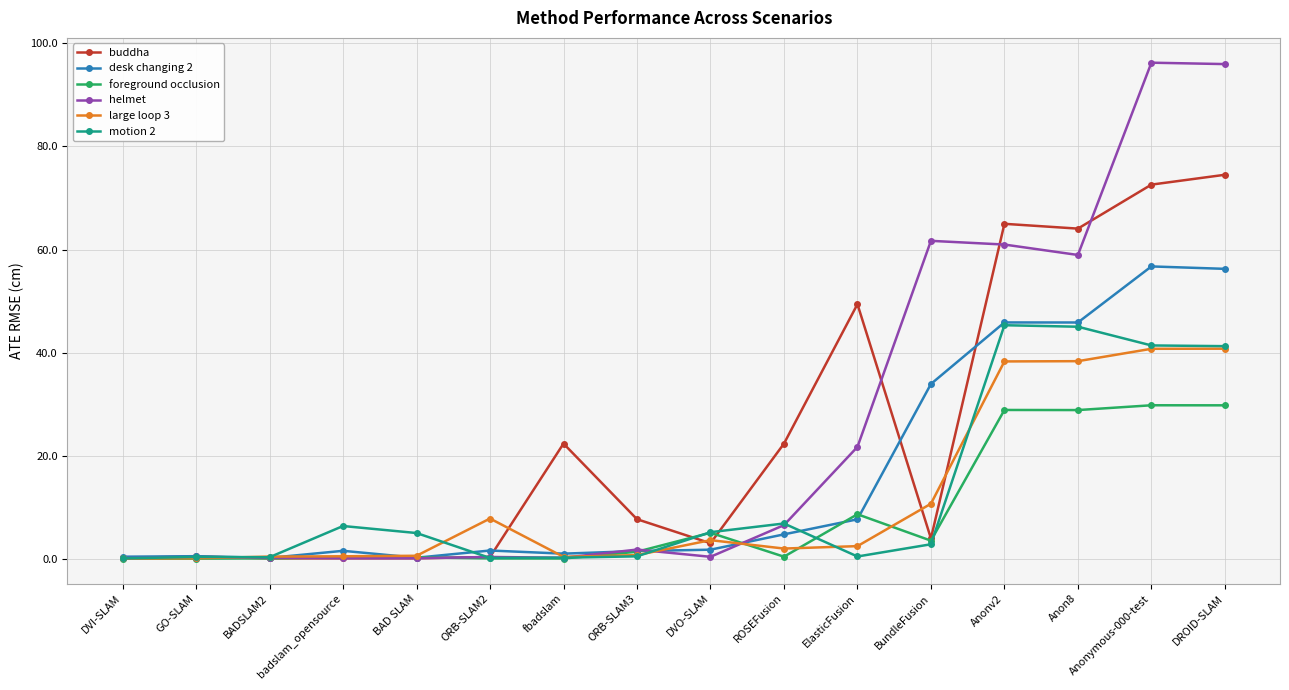

List the series in order of their peak value, highest first.

helmet, buddha, desk changing 2, motion 2, large loop 3, foreground occlusion